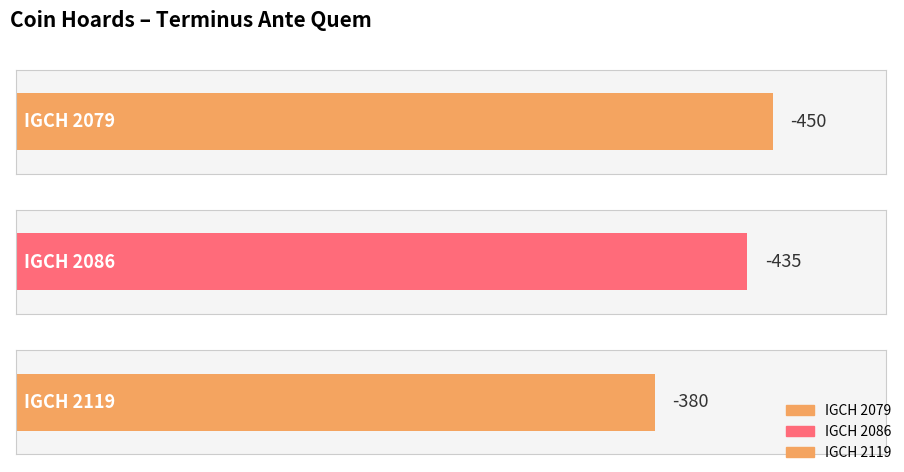

What is the difference between the values at IGCH 2119 and IGCH 2086?

55